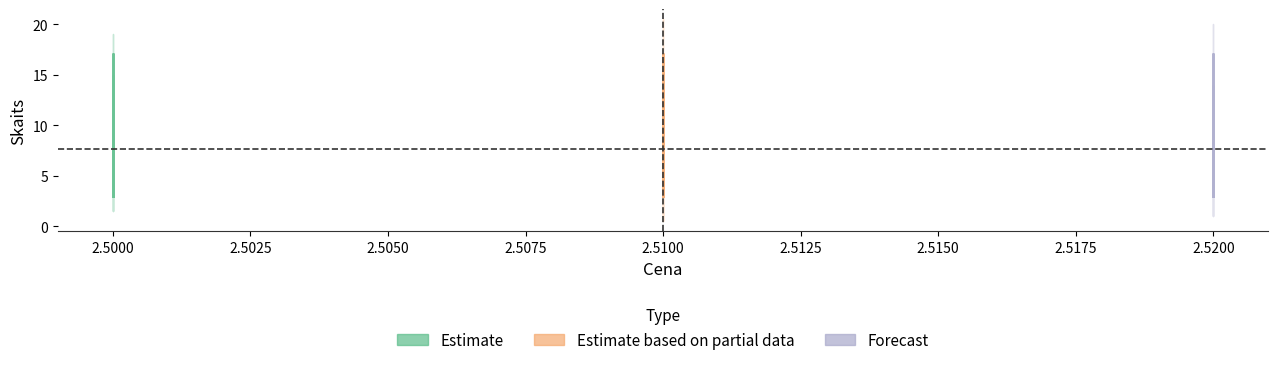

What is the difference between the maximum and minimum values in the Estimate based on partial data series?

14